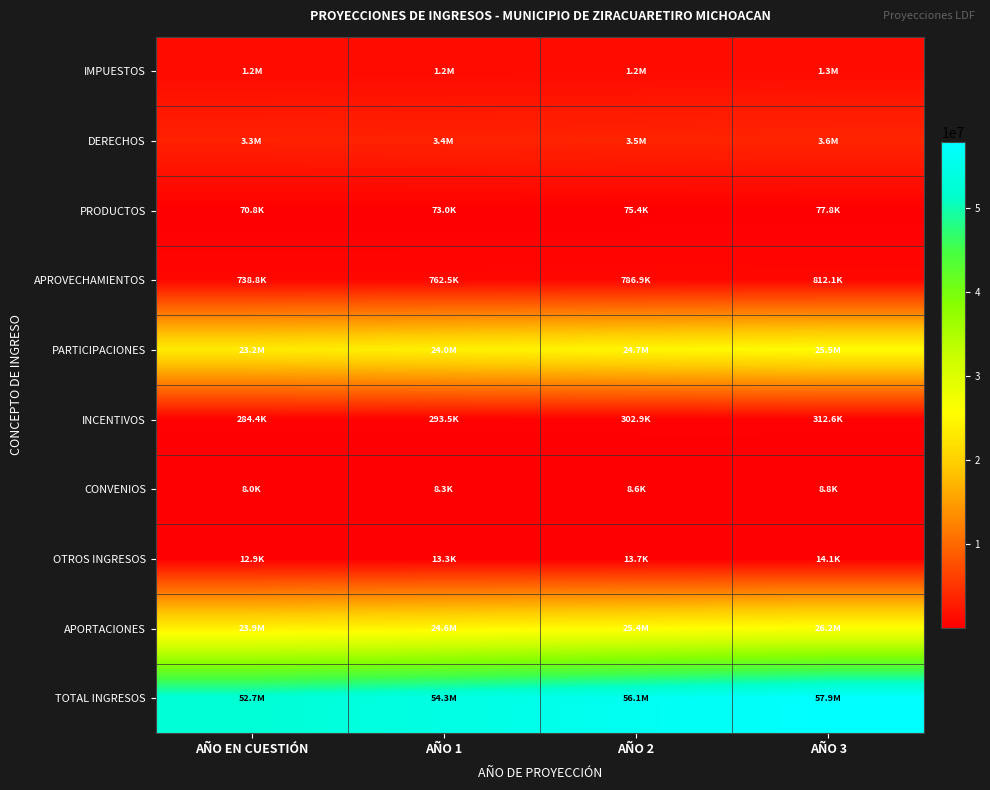

Reading left to right, transcribe all the data shown in this chart.

IMPUESTOS: AÑO EN CUESTIÓN=1158973.0	AÑO 1=1196060.1	AÑO 2=1234334.1	AÑO 3=1273832.8
DERECHOS: AÑO EN CUESTIÓN=3275513.0	AÑO 1=3380329.4	AÑO 2=3488500.0	AÑO 3=3600132.0
PRODUCTOS: AÑO EN CUESTIÓN=70761.0	AÑO 1=73025.4	AÑO 2=75362.2	AÑO 3=77773.8
APROVECHAMIENTOS: AÑO EN CUESTIÓN=738848.0	AÑO 1=762491.1	AÑO 2=786890.9	AÑO 3=812071.4
PARTICIPACIONES: AÑO EN CUESTIÓN=23234979.0	AÑO 1=23978498.3	AÑO 2=24745810.3	AÑO 3=25537676.2
INCENTIVOS: AÑO EN CUESTIÓN=284405.0	AÑO 1=293506.0	AÑO 2=302898.2	AÑO 3=312590.9
CONVENIOS: AÑO EN CUESTIÓN=8042.0	AÑO 1=8299.3	AÑO 2=8564.9	AÑO 3=8839.0
OTROS INGRESOS: AÑO EN CUESTIÓN=12874.0	AÑO 1=13286.0	AÑO 2=13711.1	AÑO 3=14149.9
APORTACIONES: AÑO EN CUESTIÓN=23874367.0	AÑO 1=24638346.7	AÑO 2=25426773.8	AÑO 3=26240430.6
TOTAL INGRESOS: AÑO EN CUESTIÓN=52658762.0	AÑO 1=54343842.4	AÑO 2=56082845.3	AÑO 3=57877496.4